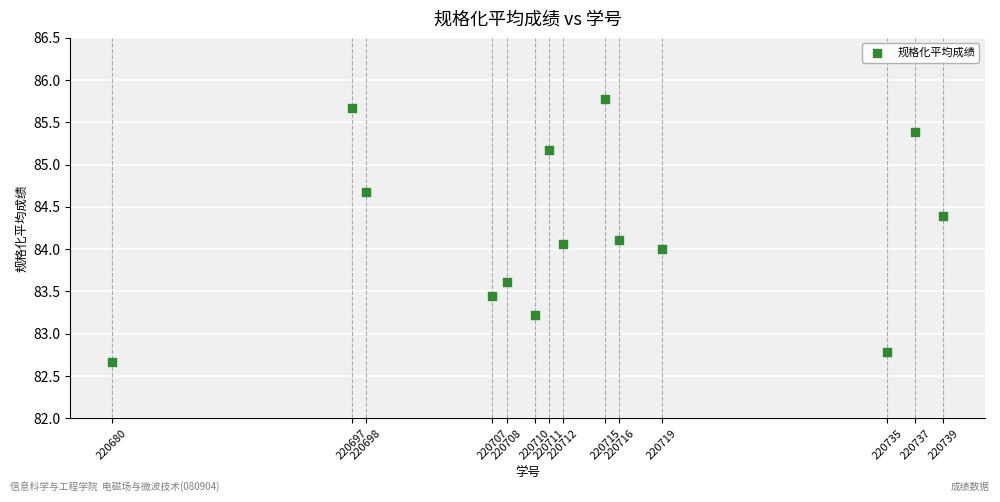

What is the range of X values (max minus min)?

59.0